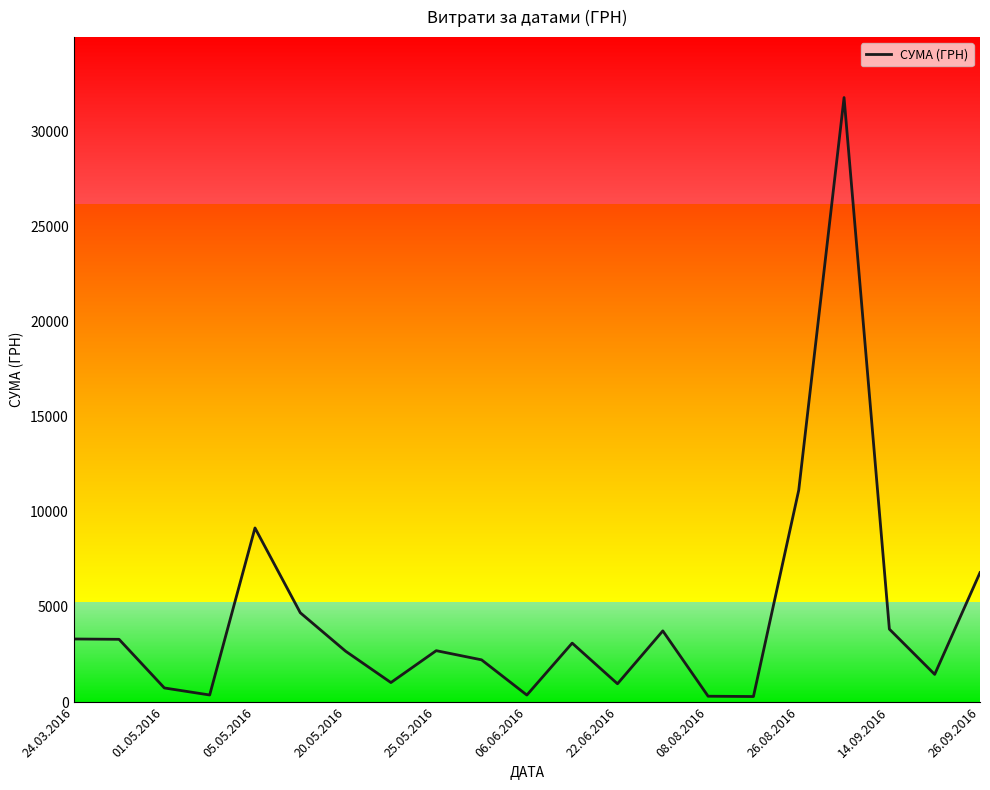

The СУМА (ГРН) series shows 9153.0 at 05.05.2016. True or false?

True